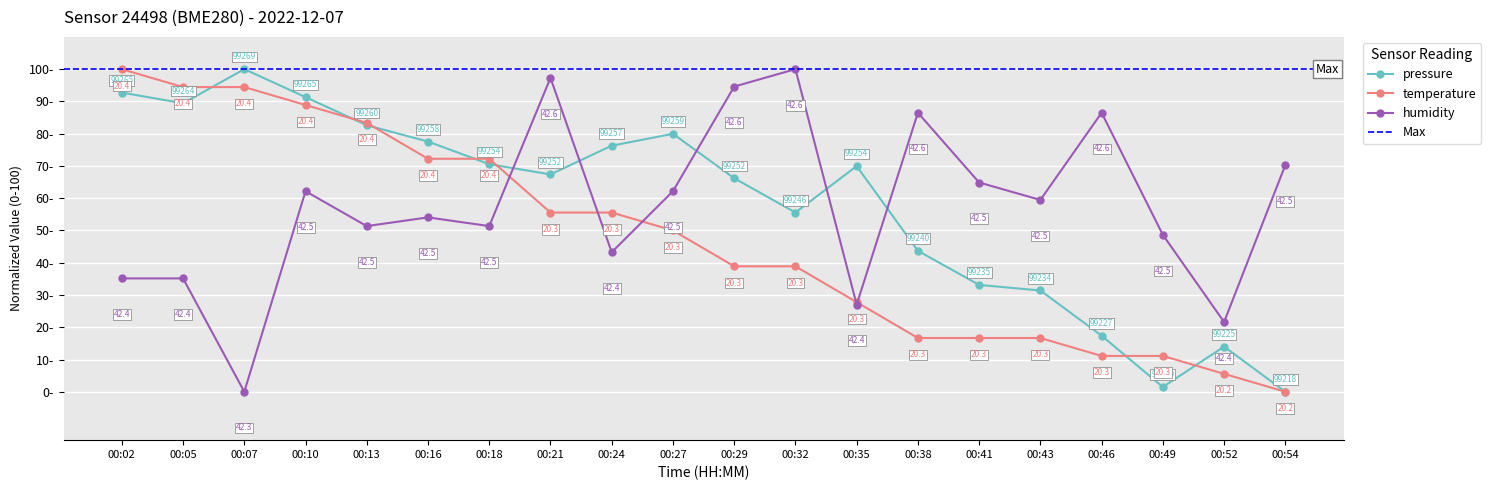

Rank the categories by temperature value from highest to lowest.

00:02, 00:05, 00:07, 00:10, 00:13, 00:16, 00:18, 00:21, 00:24, 00:27, 00:29, 00:32, 00:35, 00:38, 00:41, 00:43, 00:46, 00:49, 00:52, 00:54